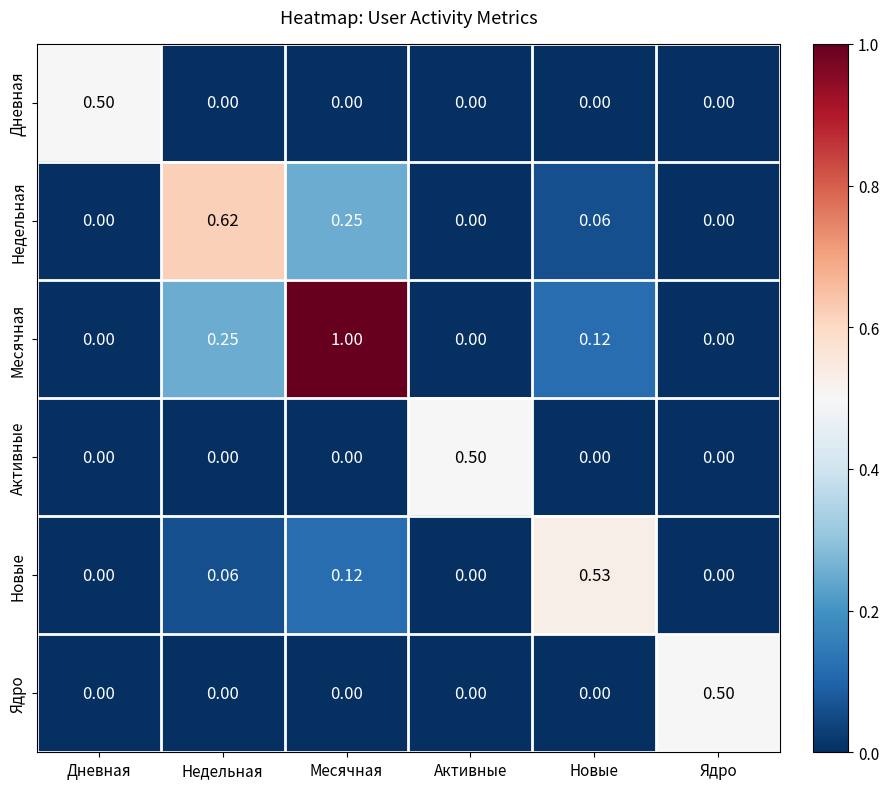

Which series changed the most between Недельная and Активные?

Недельная